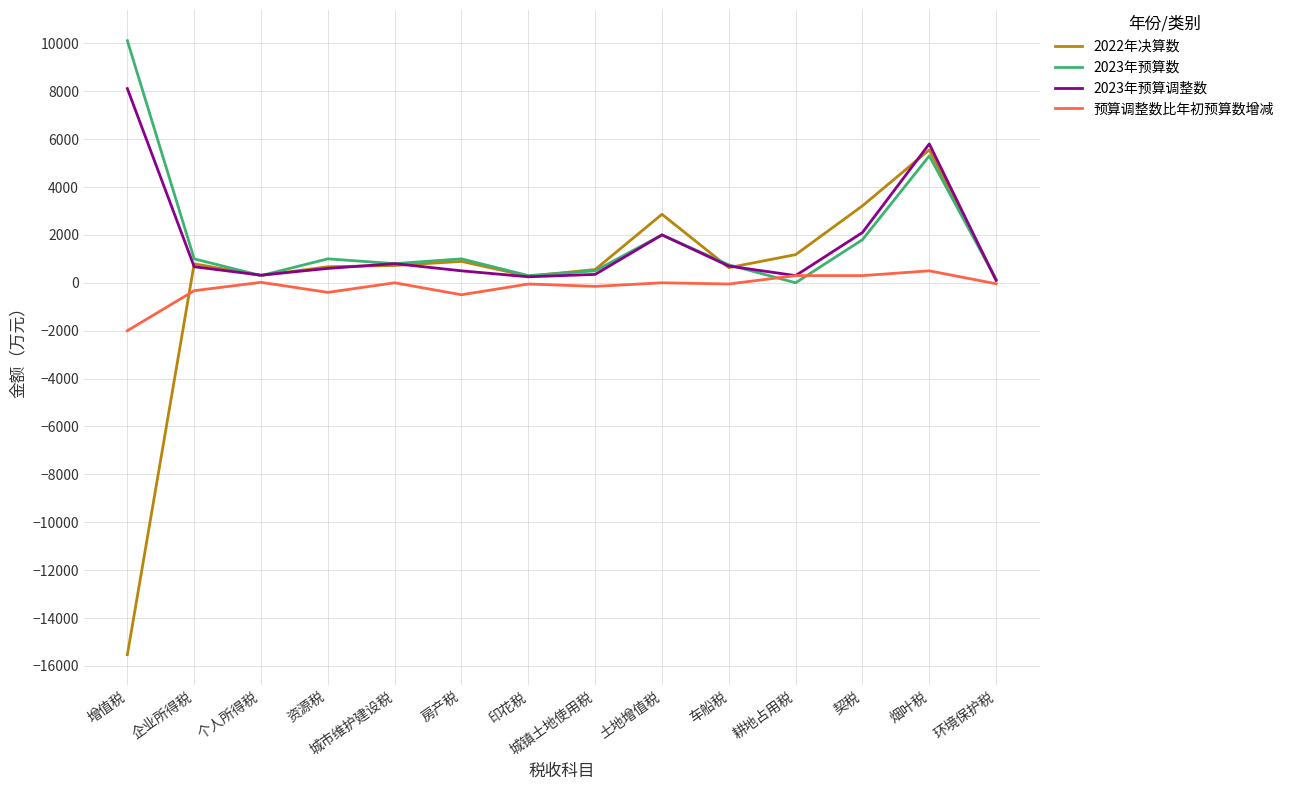

Which category has the highest value in the 2022年决算数 series?

烟叶税